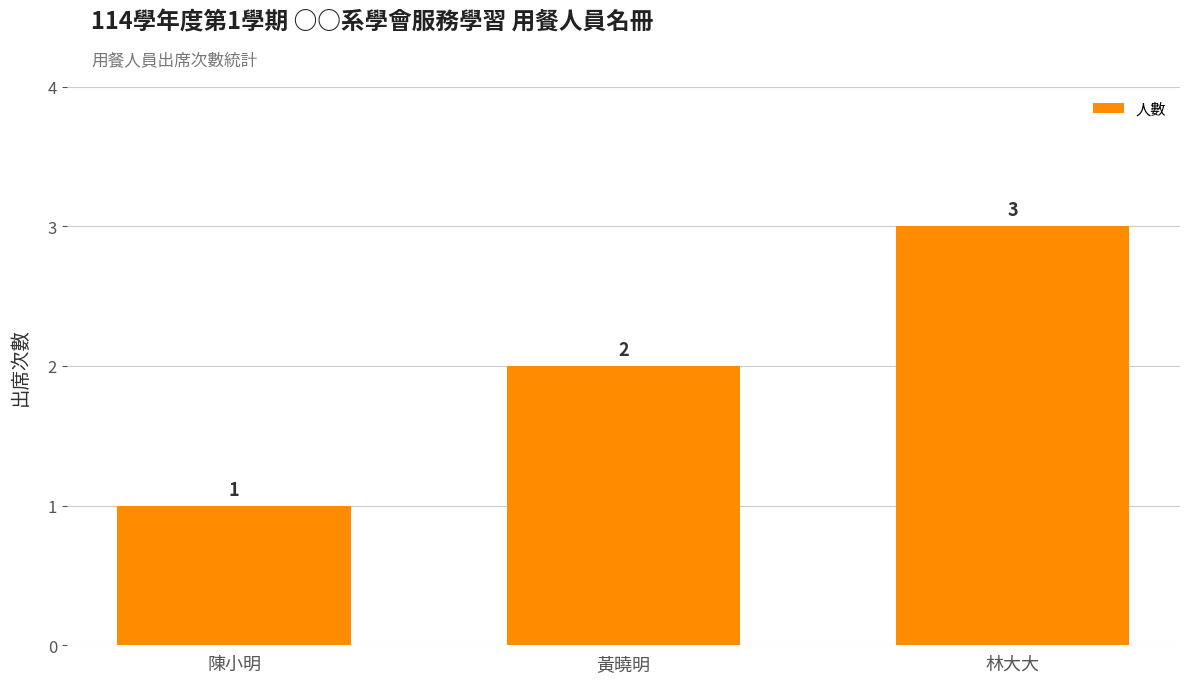

Is it true that the value at 陳小明 is 0?

False